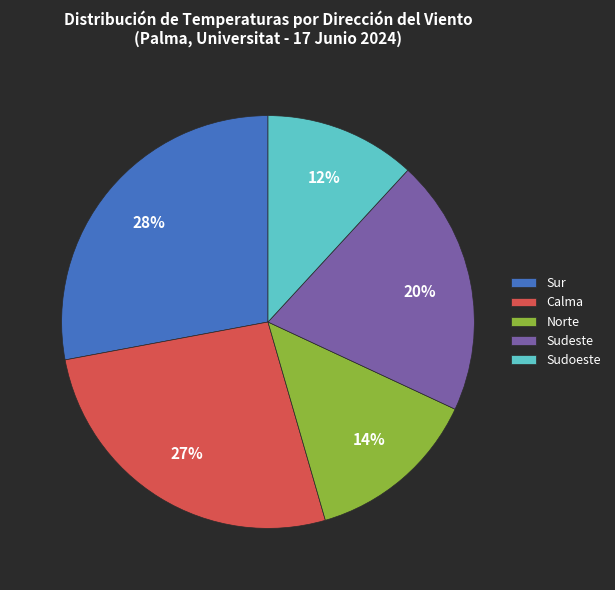

Count the number of slices in the pie.

5